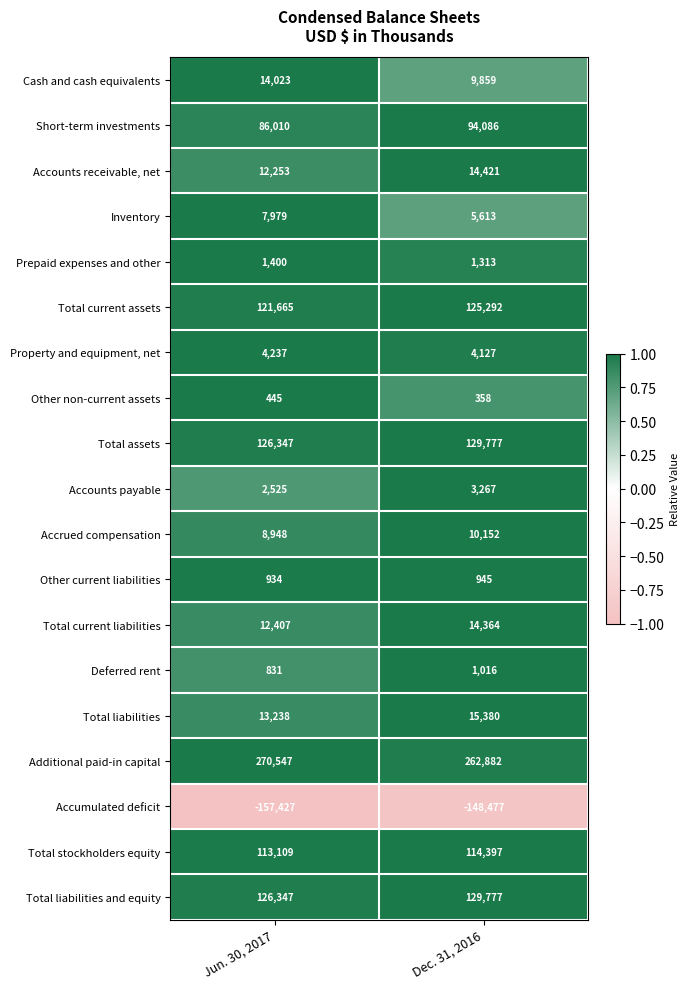

List the labels in order of Additional paid-in capital value, smallest first.

Dec. 31, 2016, Jun. 30, 2017